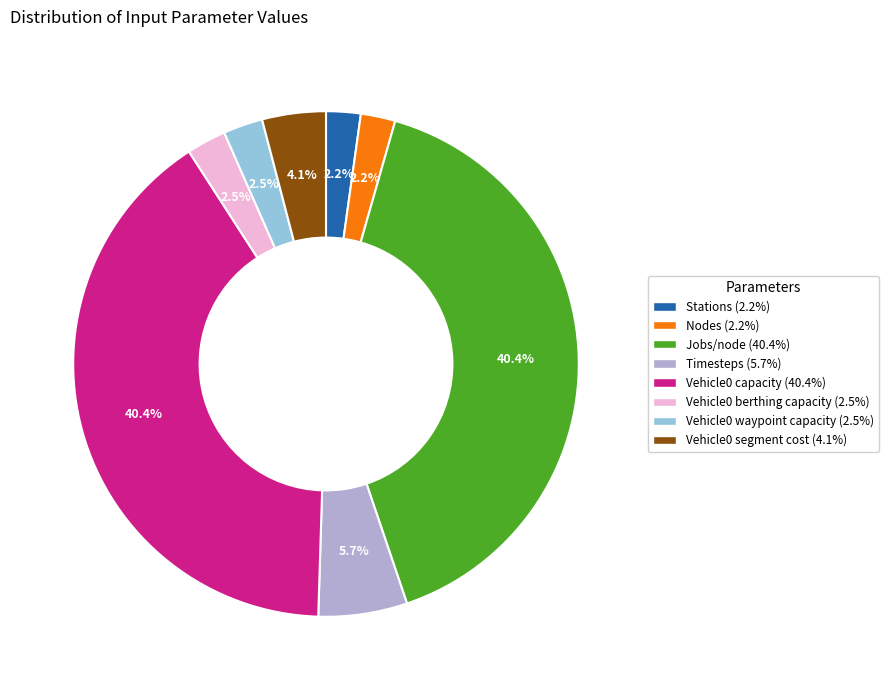

What percentage is the Vehicle0 capacity slice, to the nearest percent?

40%